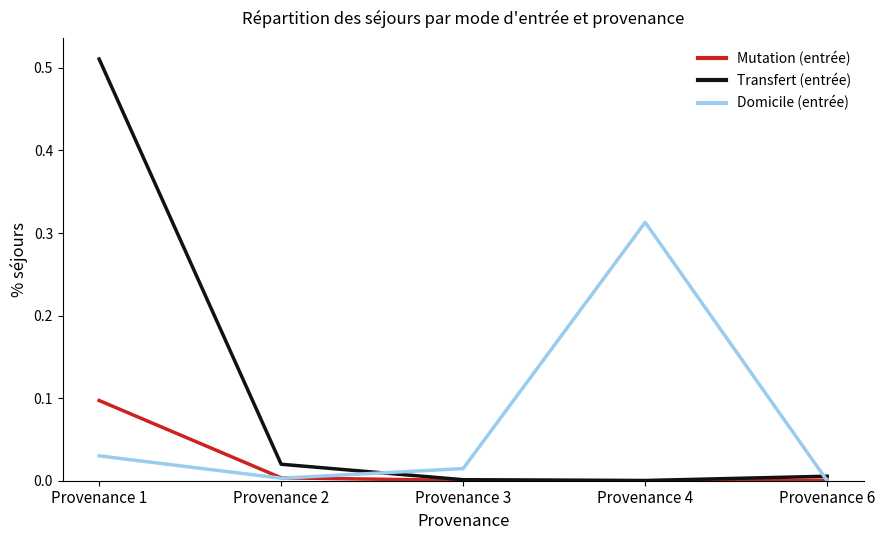

Rank the series by their maximum value, from highest to lowest.

Transfert (entrée), Domicile (entrée), Mutation (entrée)